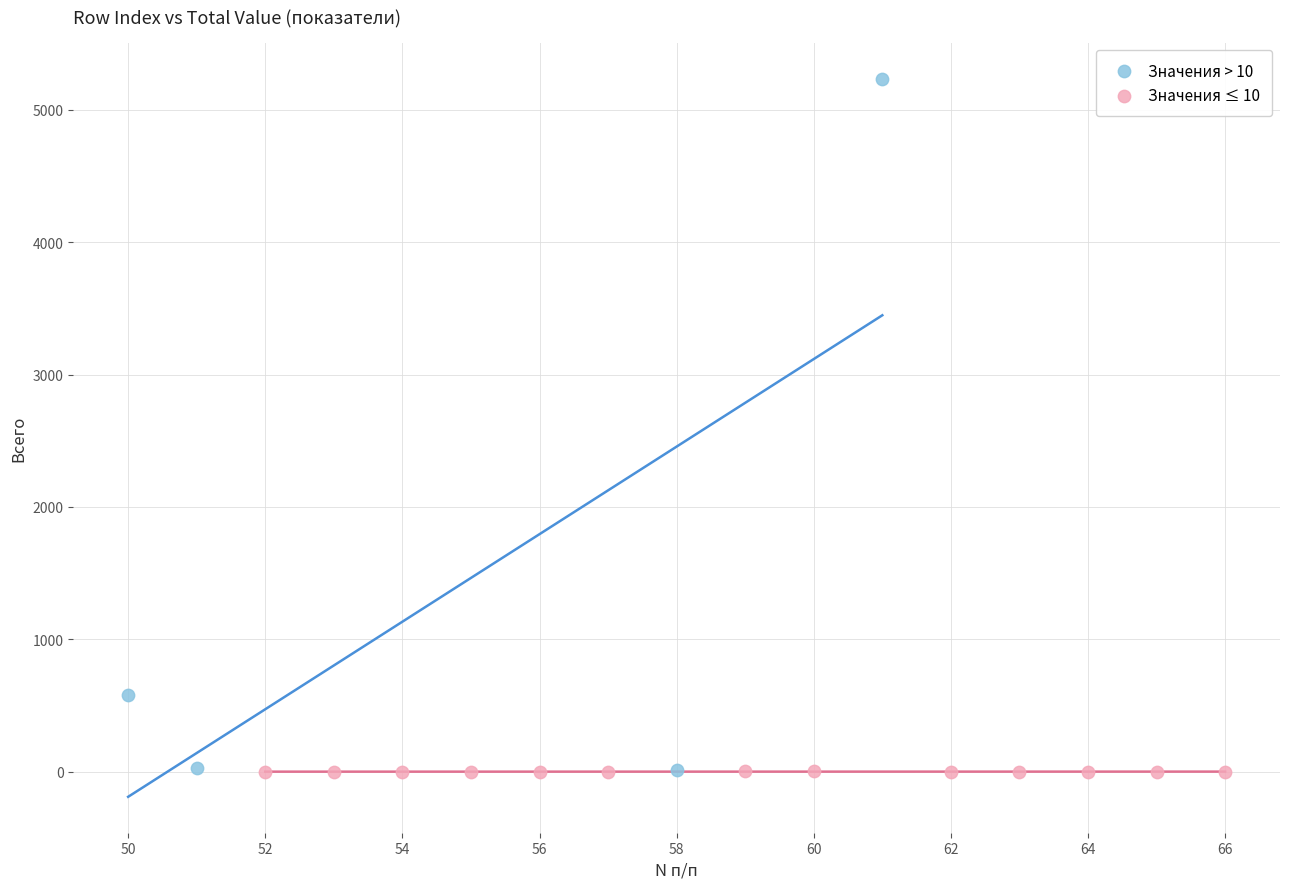

Which series has the largest Y range (max minus min)?

Значения > 10